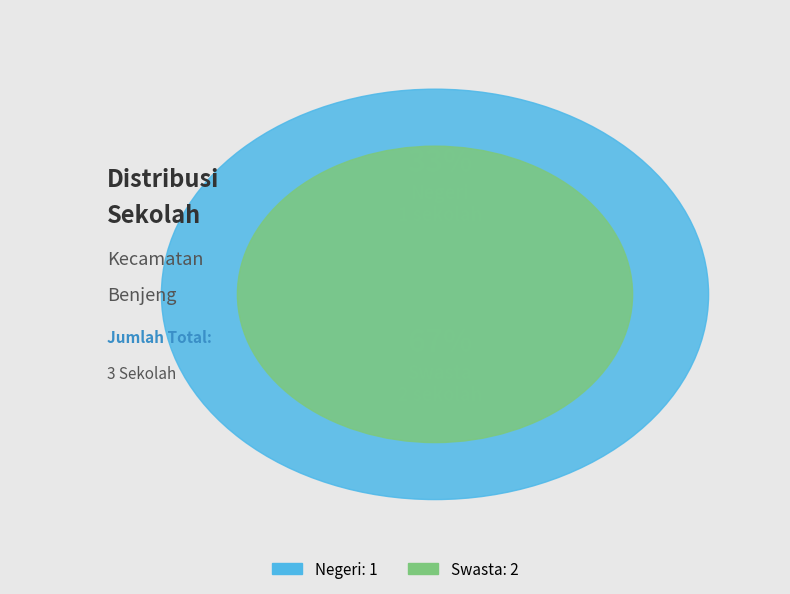

Which category has the smallest portion of the pie?

Negeri